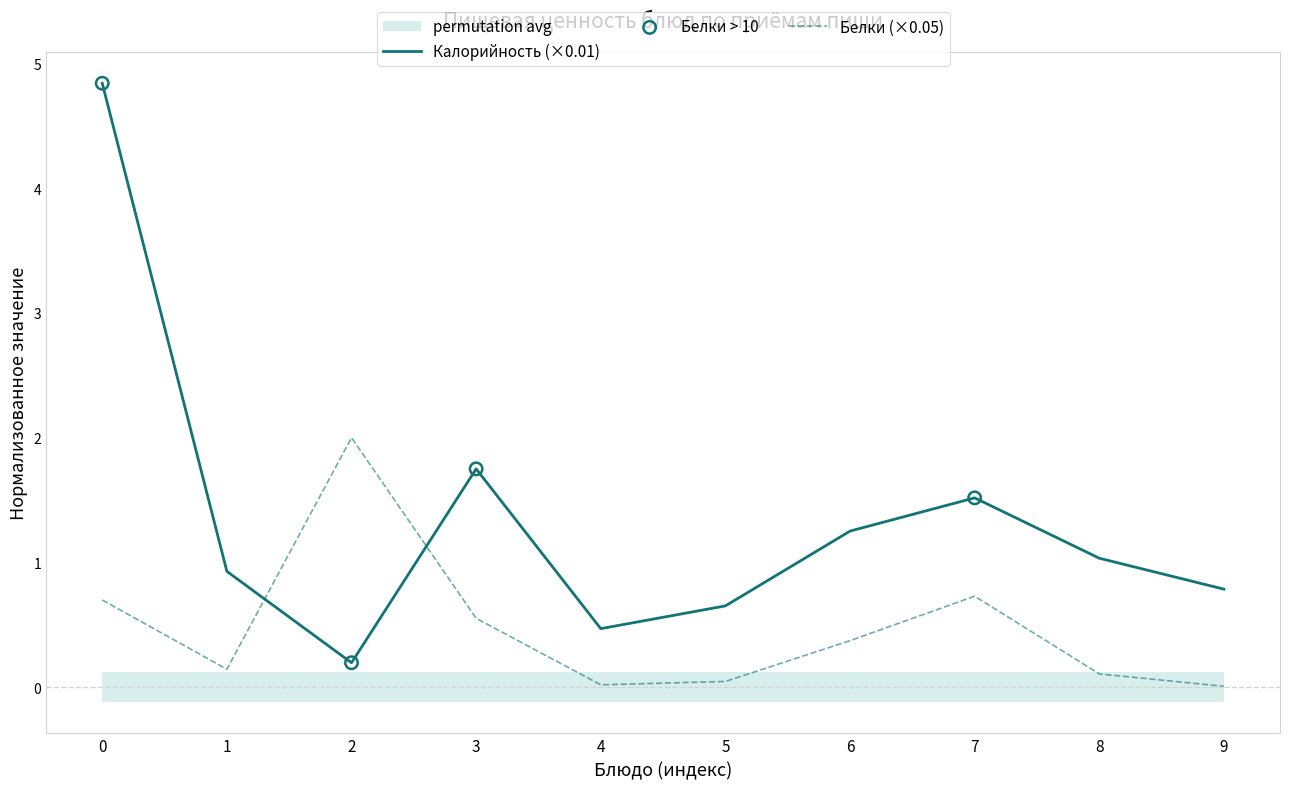

Which series has the largest total across all categories?

Калорийность